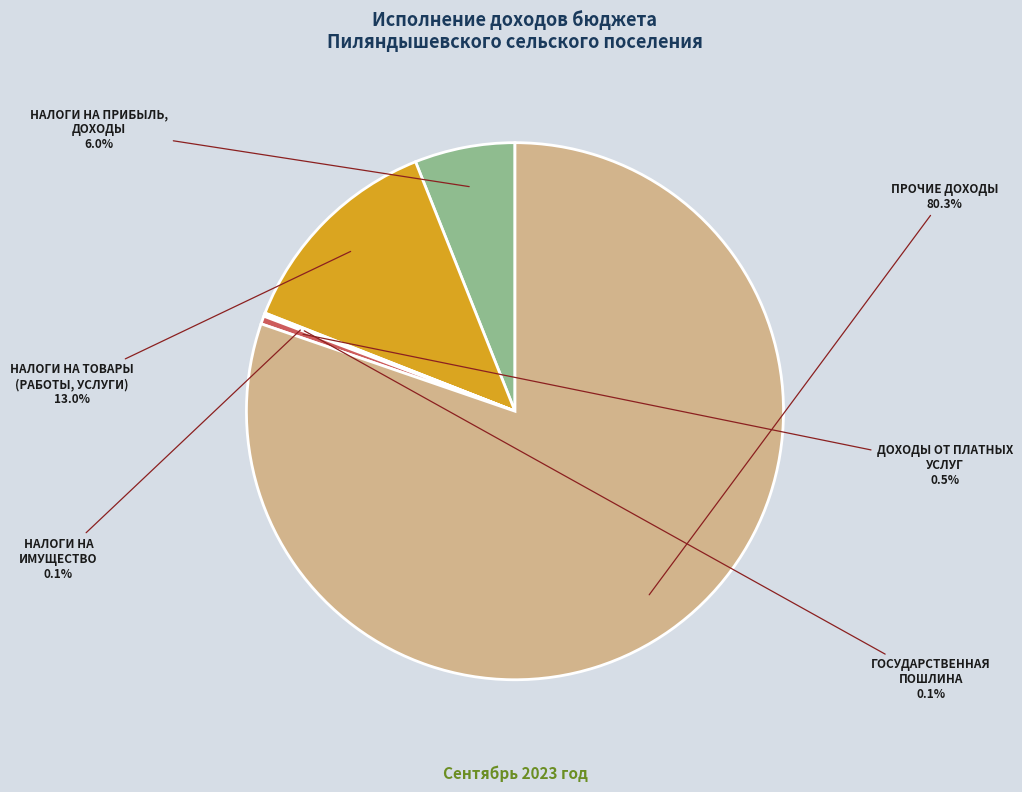

Rank the categories by value from highest to lowest.

ПРОЧИЕ ДОХОДЫ, НАЛОГИ НА ТОВАРЫ
(РАБОТЫ, УСЛУГИ), НАЛОГИ НА ПРИБЫЛЬ,
ДОХОДЫ, ДОХОДЫ ОТ ПЛАТНЫХ
УСЛУГ, ГОСУДАРСТВЕННАЯ
ПОШЛИНА, НАЛОГИ НА
ИМУЩЕСТВО